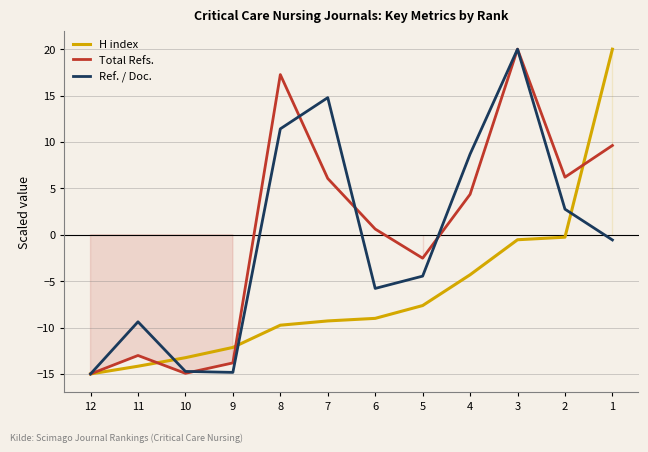

True or false: H index and Total Refs. intersect in this chart.

True